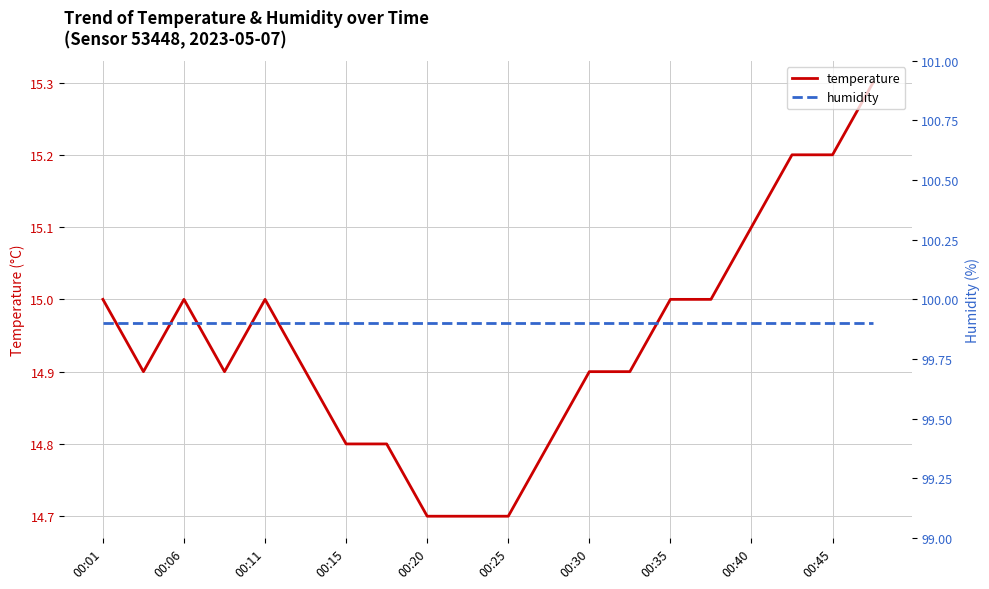

True or false: humidity has more than 1 points higher than both neighbors.

False